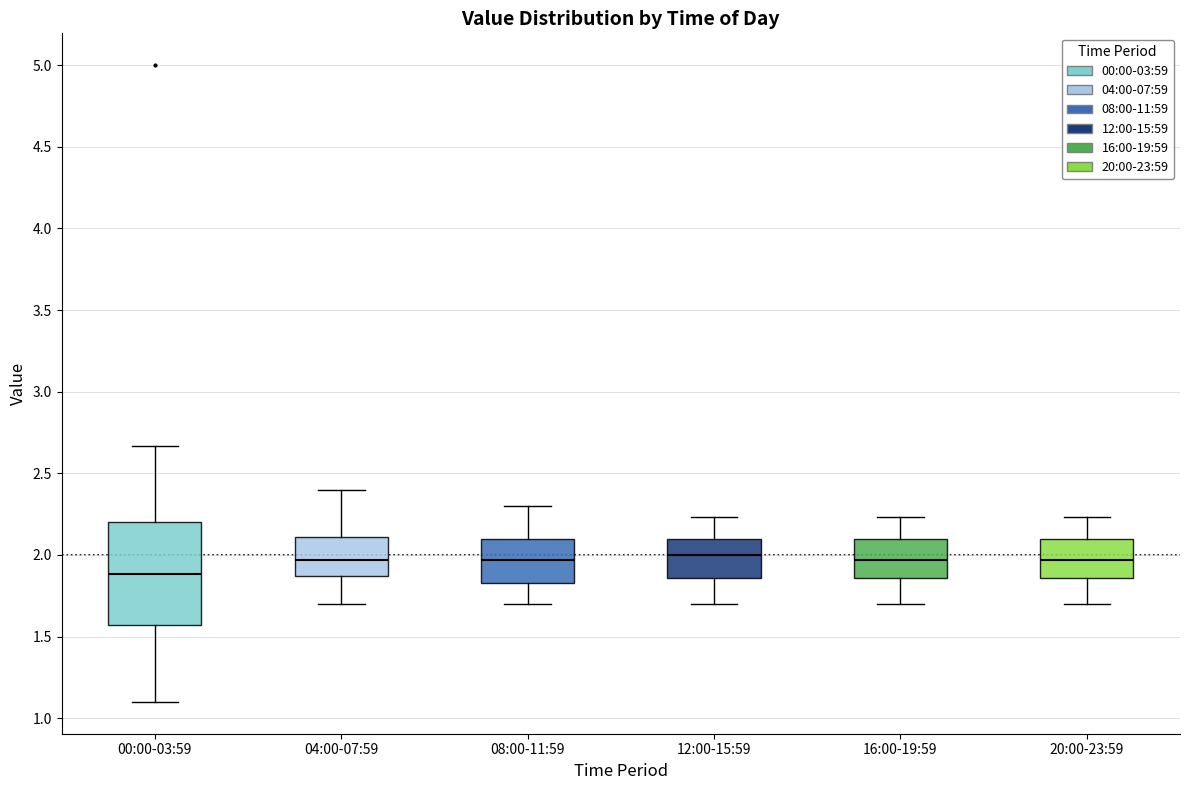

Comparing the boxes themselves (not the whiskers), which one is the tallest?

00:00-03:59